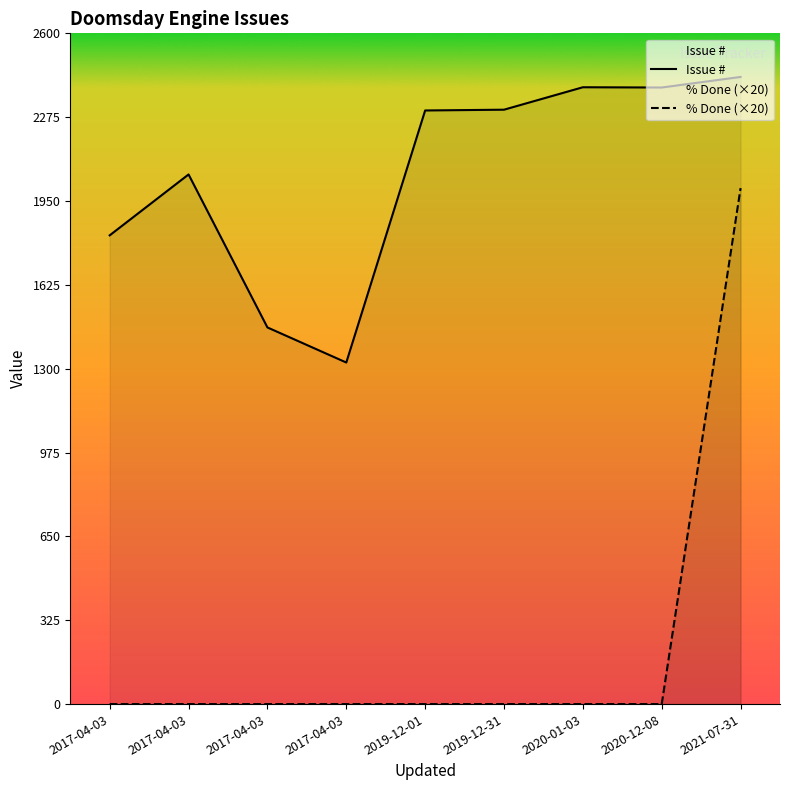

True or false: % Done (×20) has a value of 0 at 2017-04-03.

True